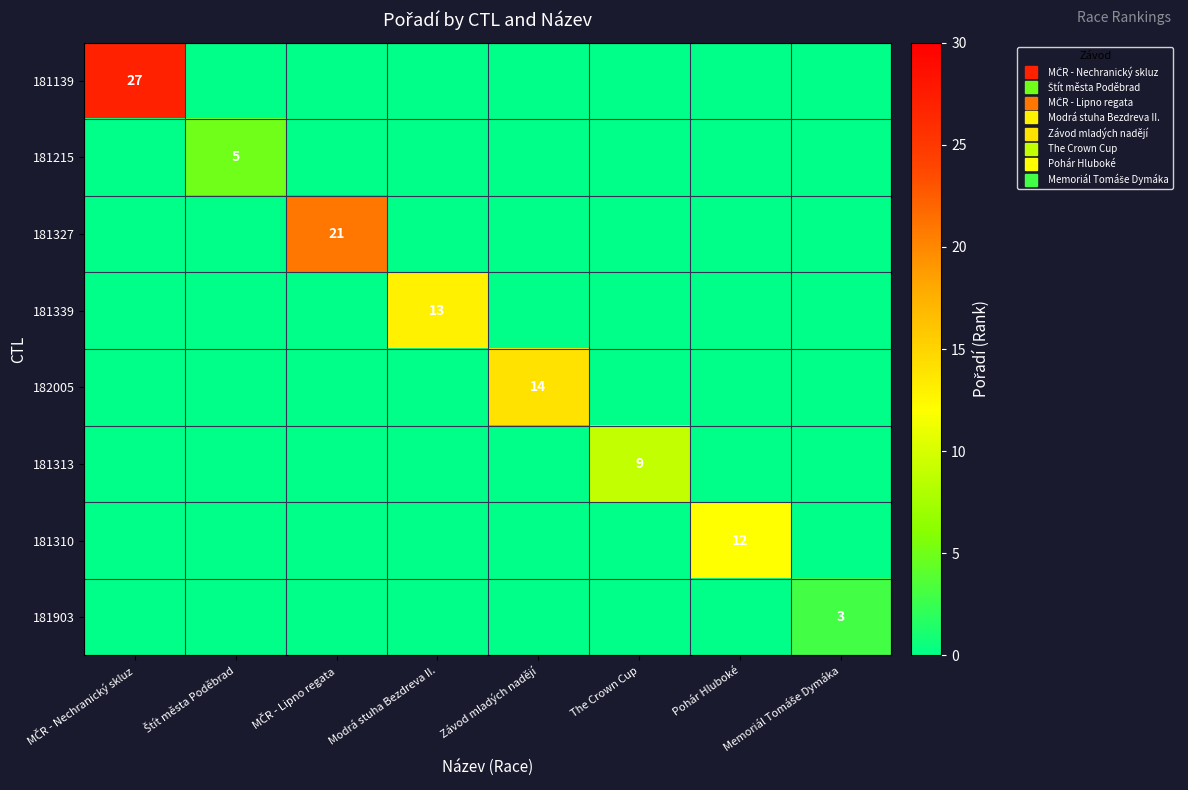

What is the average value of the 181313 series?

1